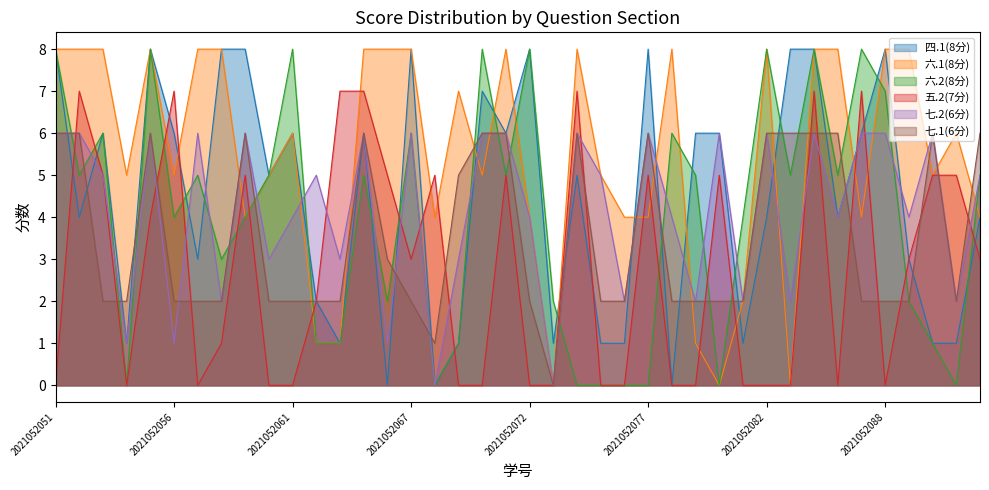

Is it true that 七.1(6分) equals 3 at 2021052089?

False